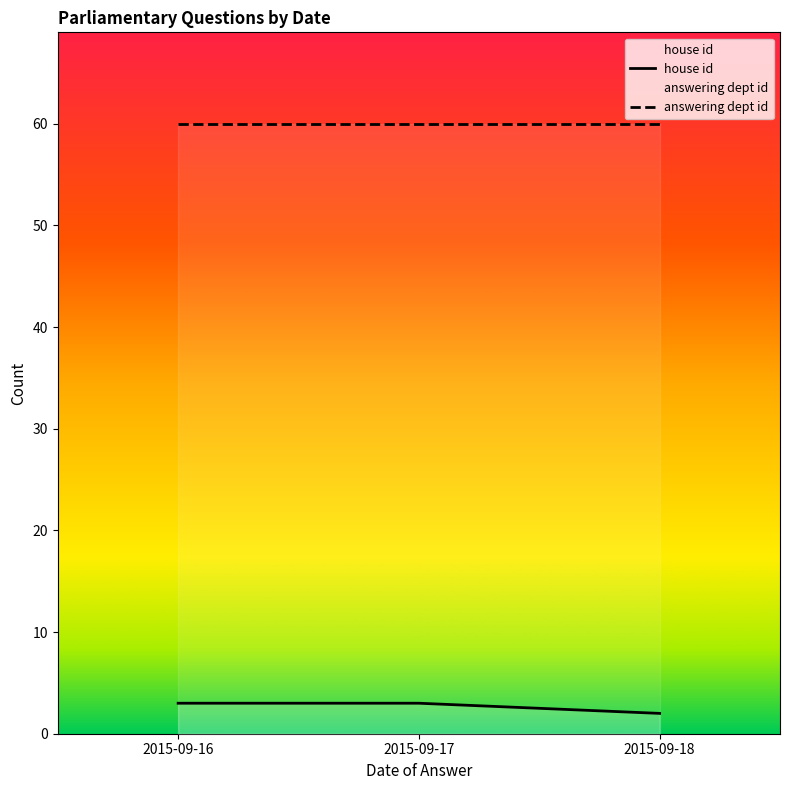

What is the sum of the house id values at 2015-09-17 and 2015-09-18?

5